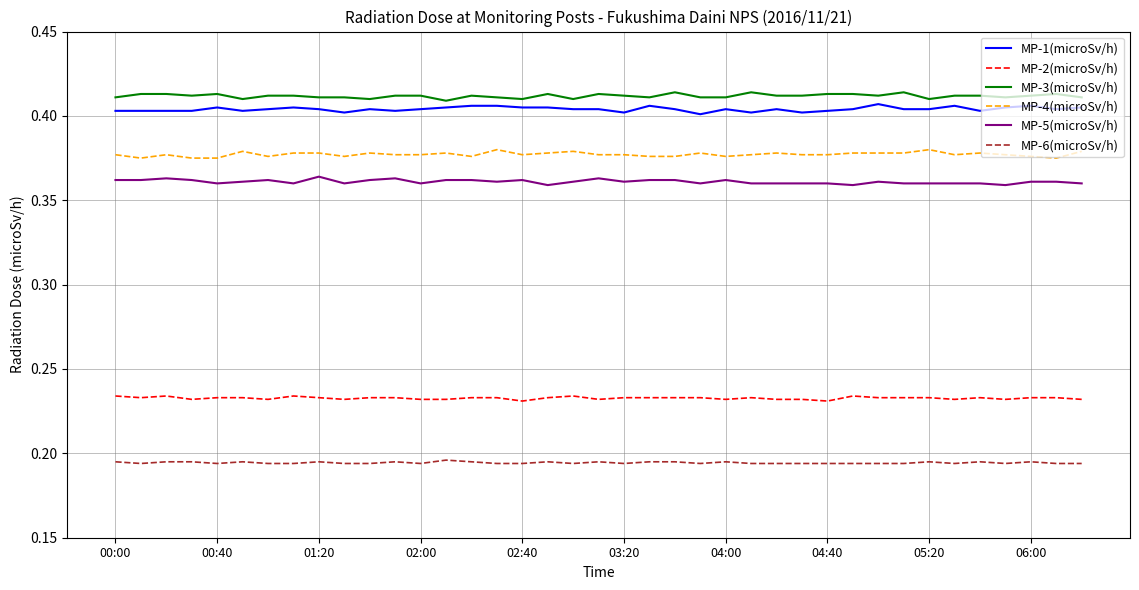

How many categories are shown in the chart?

39